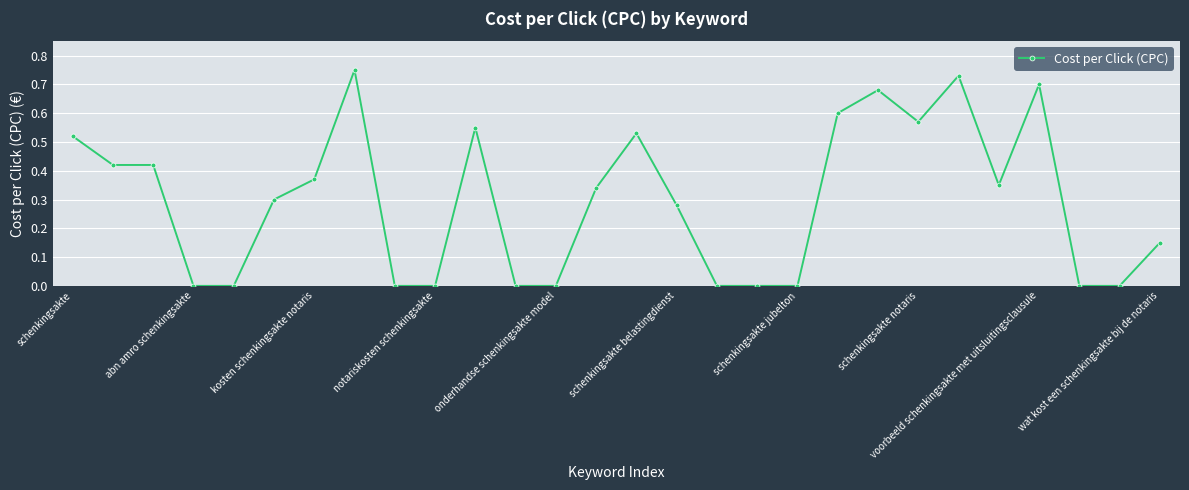

True or false: there are more than 2 points higher than both neighbors.

True